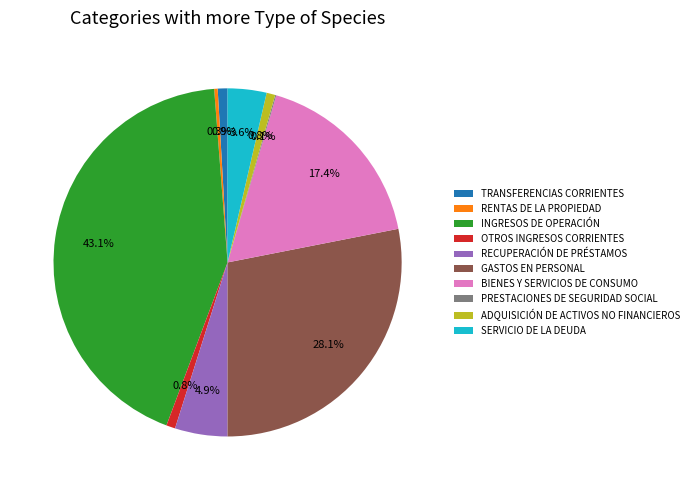

Which category has the biggest portion of the pie?

INGRESOS DE OPERACIÓN